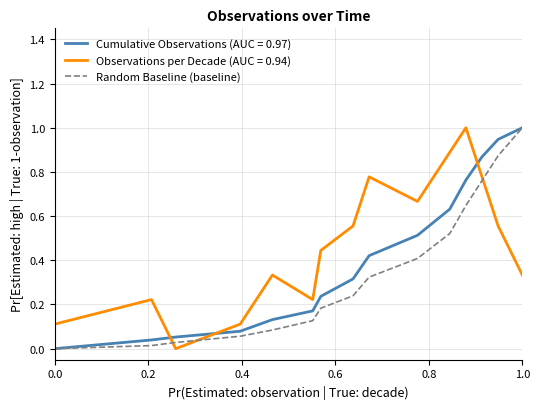

Rank the series by their average value, from lowest to highest.

Random Baseline (baseline), Cumulative Observations (AUC = 0.97), Observations per Decade (AUC = 0.94)